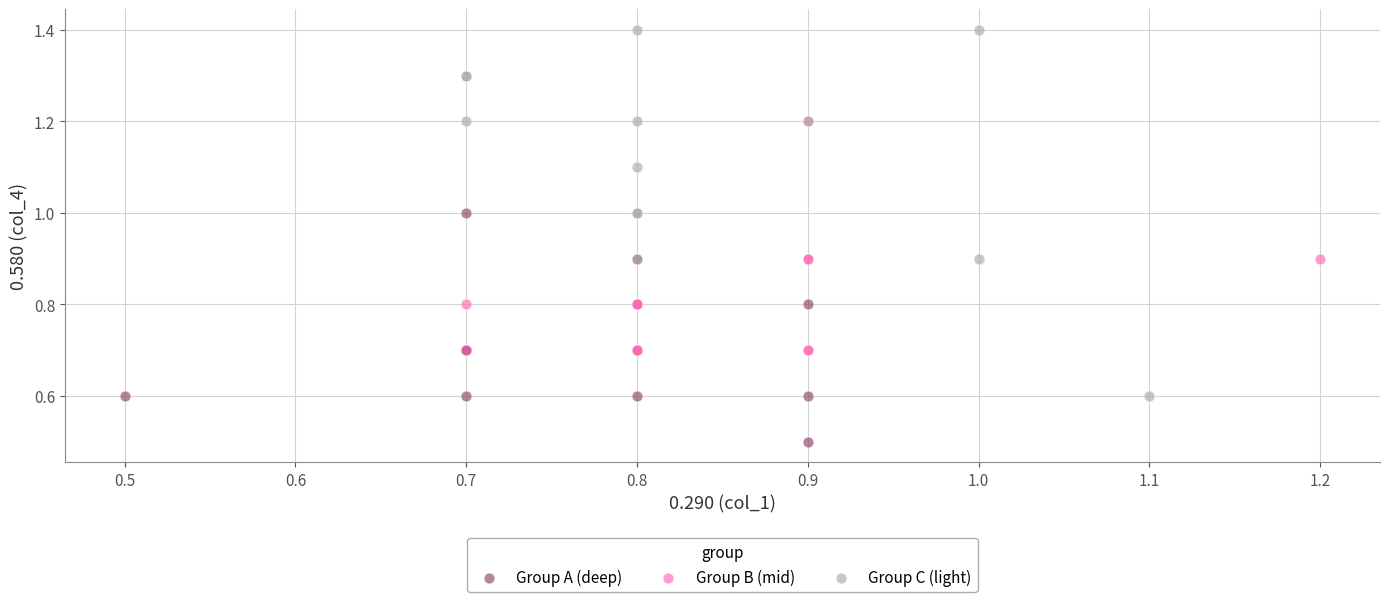

Which series has the largest Y range (max minus min)?

Group C (light)